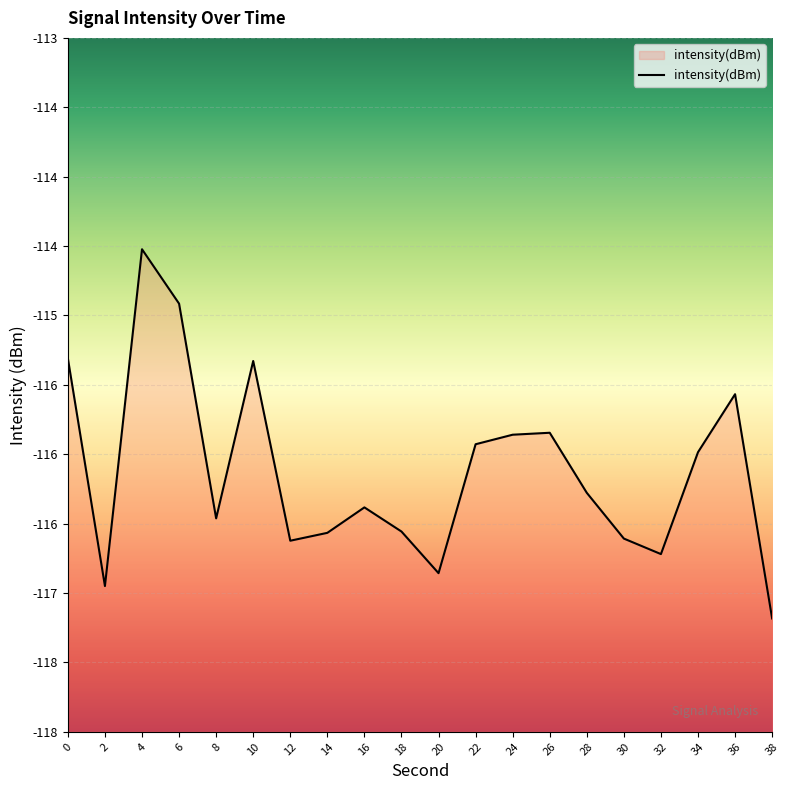

Rank the categories by value from lowest to highest.

38, 2, 20, 32, 12, 30, 14, 18, 8, 16, 28, 34, 22, 24, 26, 36, 10, 0, 6, 4